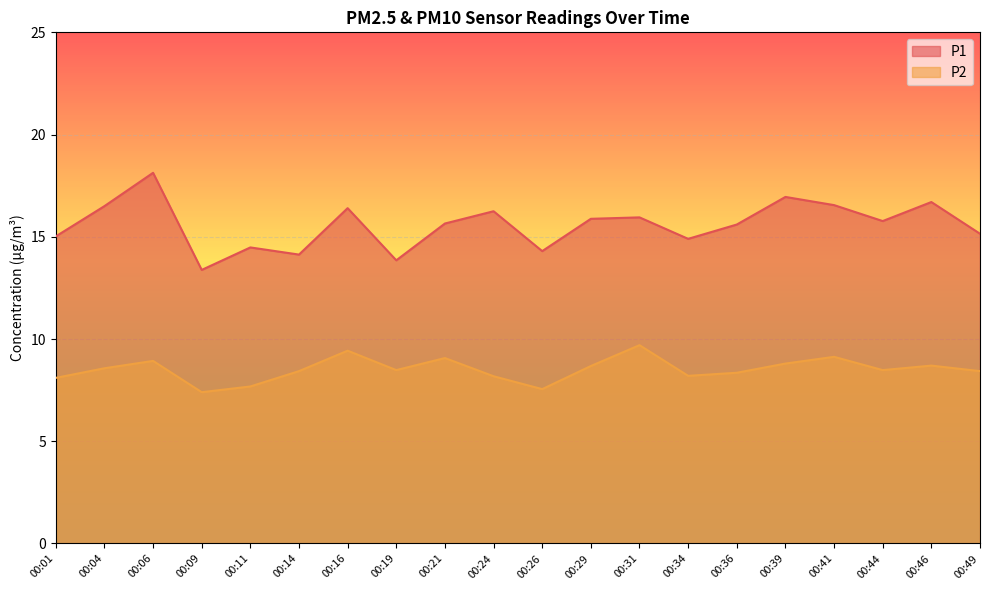

Which has a higher value, 00:16 or 00:24?

00:16